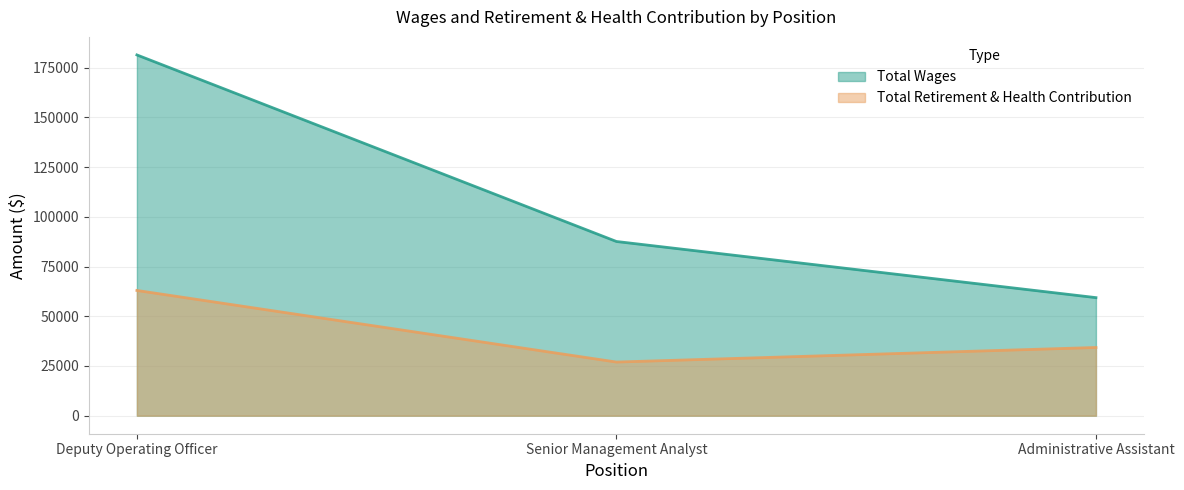

The value of Total Wages at Deputy Operating Officer is 94048. True or false?

False